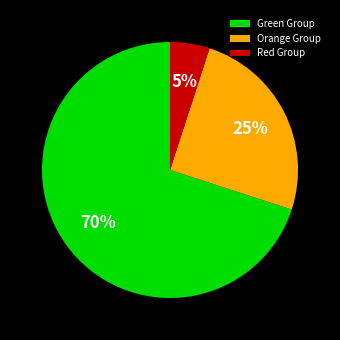

Does any single category account for the majority?

Yes